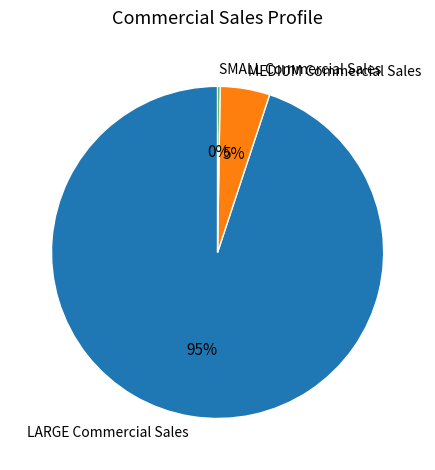

Which has a higher value, MEDIUM Commercial Sales or LARGE Commercial Sales?

LARGE Commercial Sales